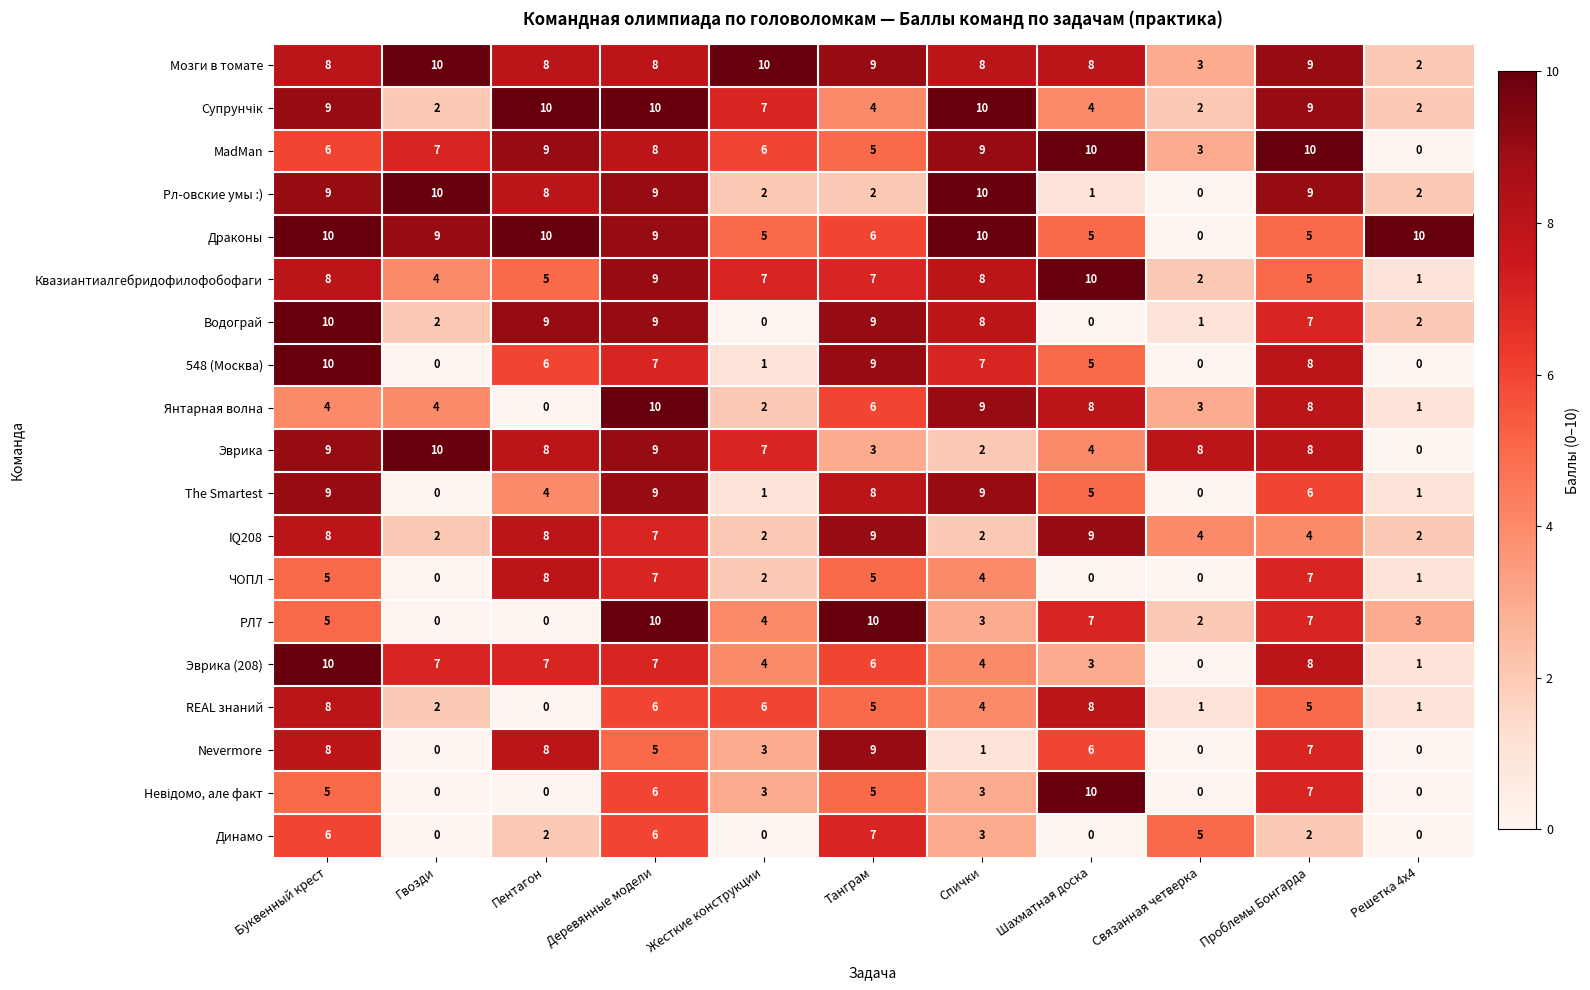

How many distinct data groups are displayed?

19